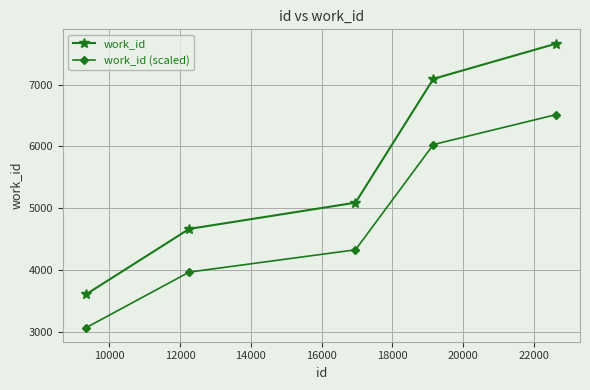

Does the chart have visible grid lines?

Yes